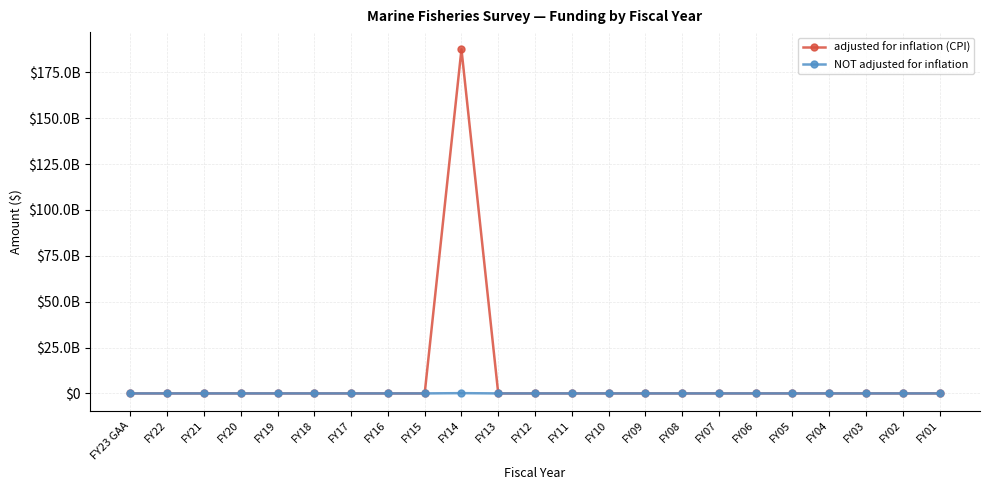

The NOT adjusted for inflation series shows 0 at FY13. True or false?

True